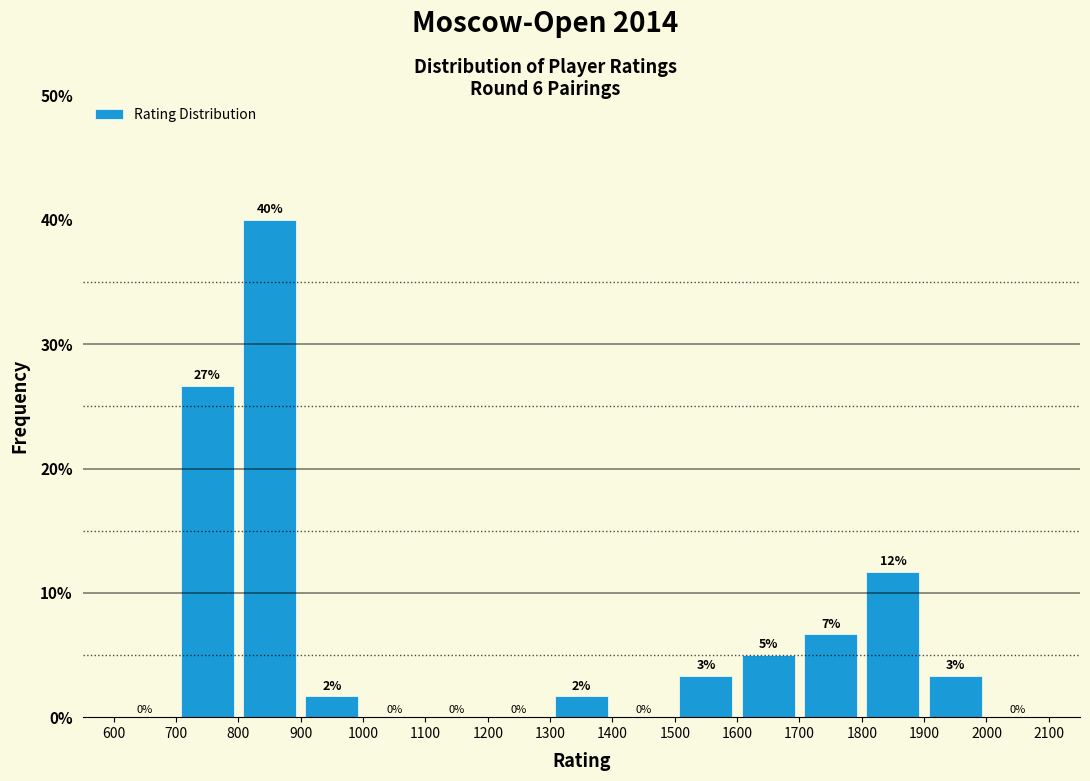

Over which range of the x-axis is the bar tallest?

800 to 900